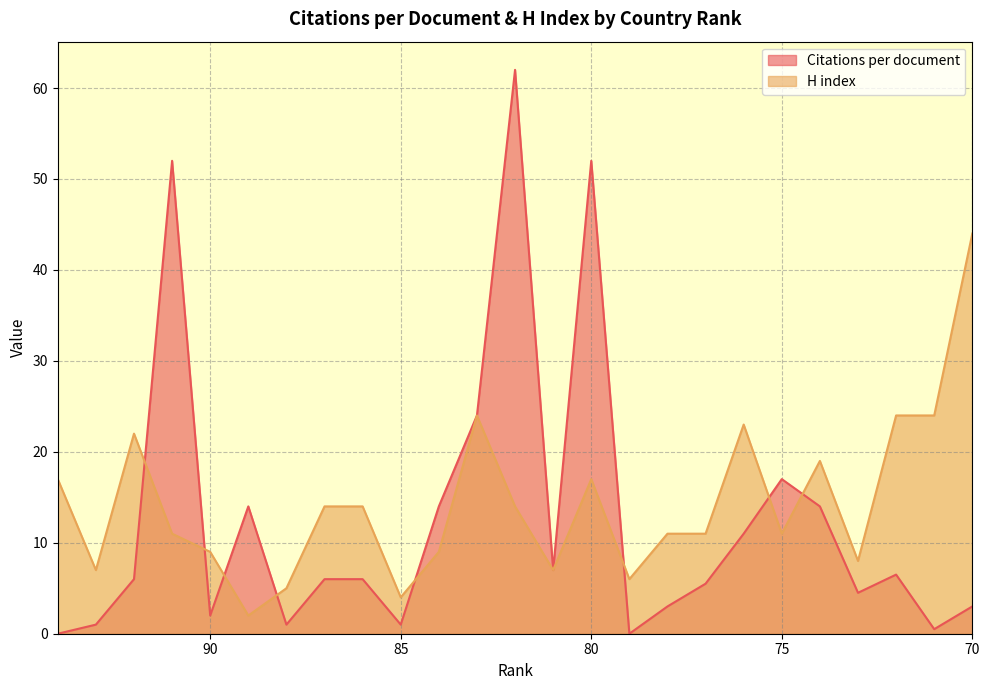

Count the number of categories in the chart.

25